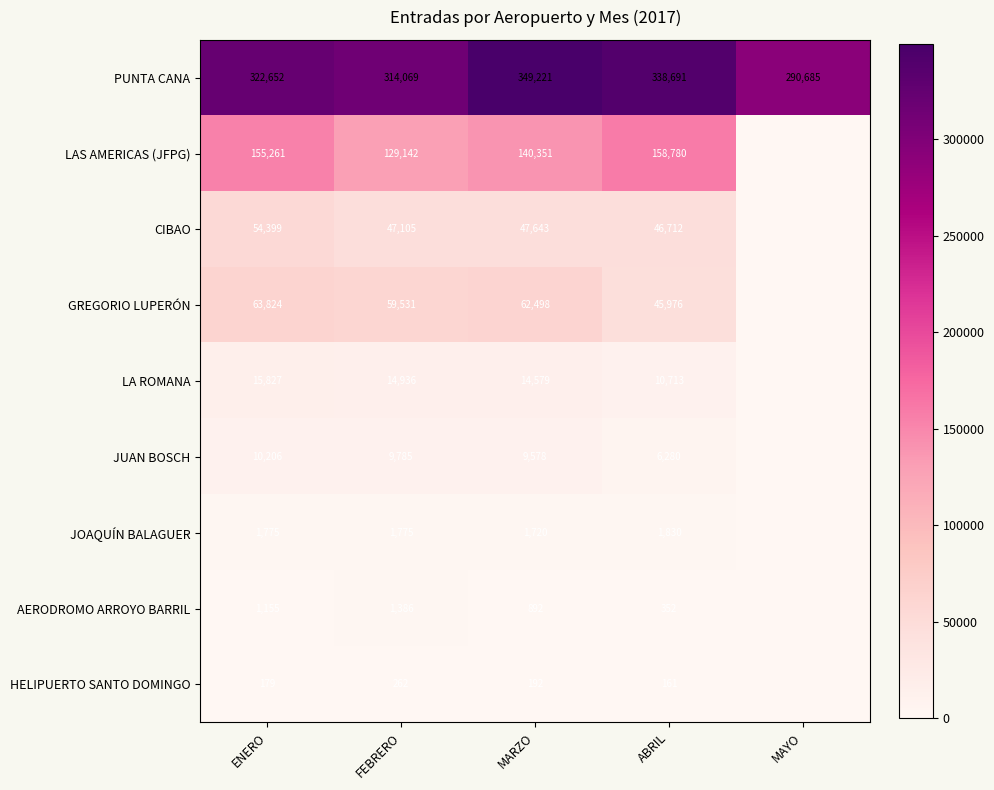

Count the number of categories in the chart.

5